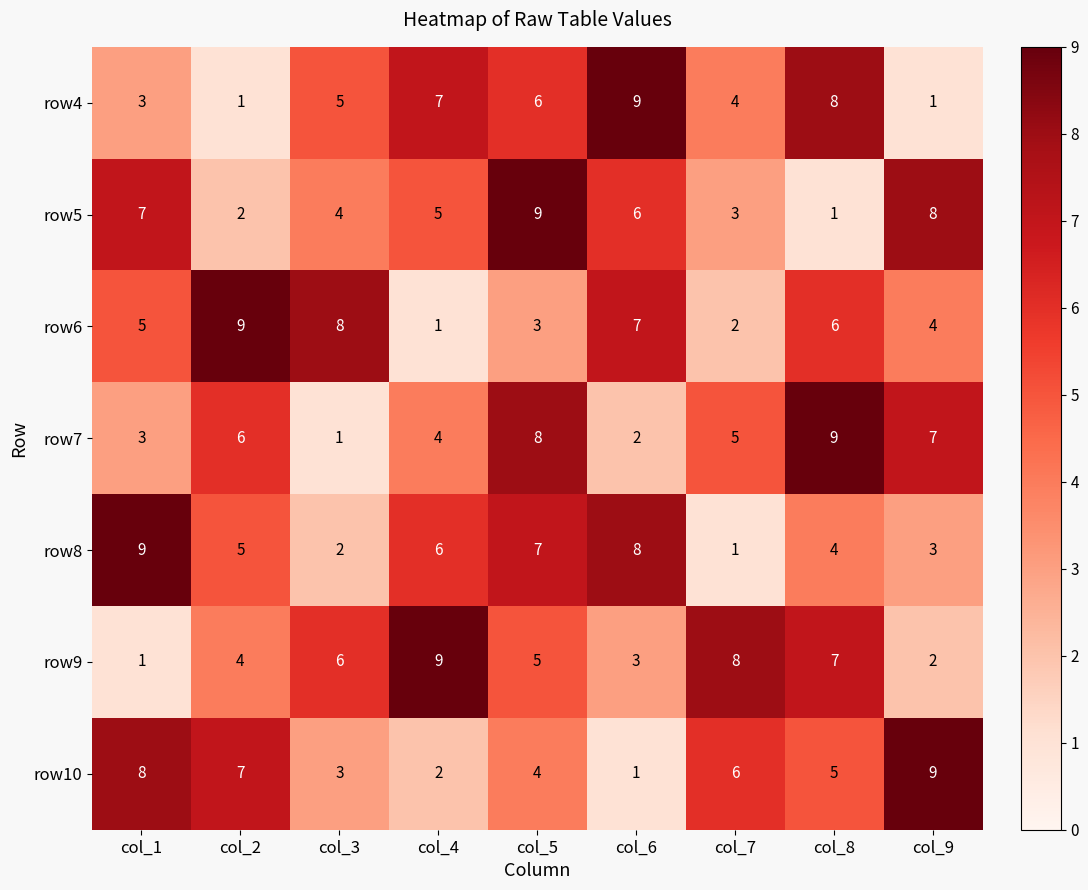

Where is row10 nearest to the value 5?

col_8